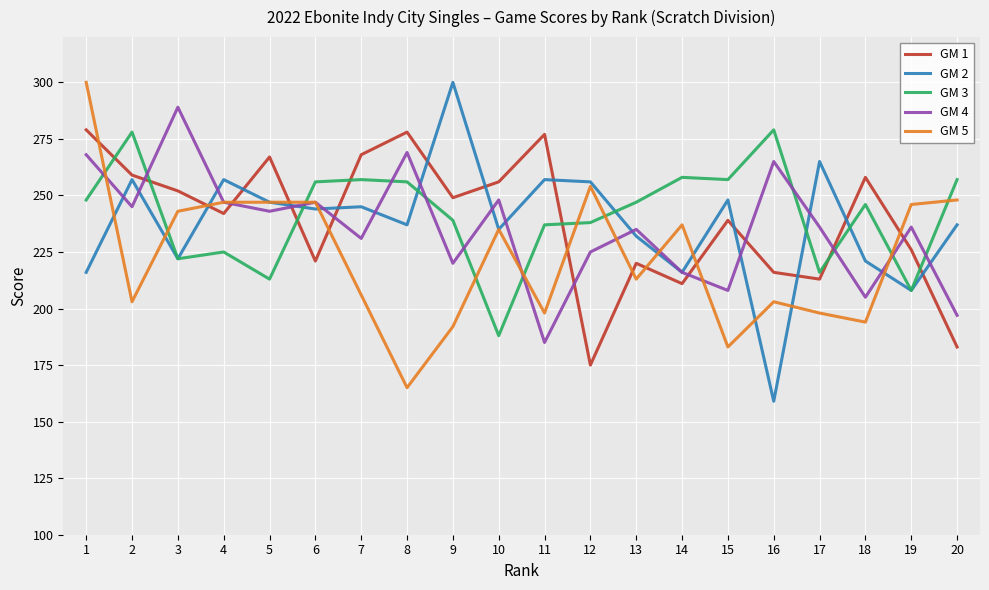

Between which two adjacent categories do GM 5 and GM 3 first intersect?

1 and 2